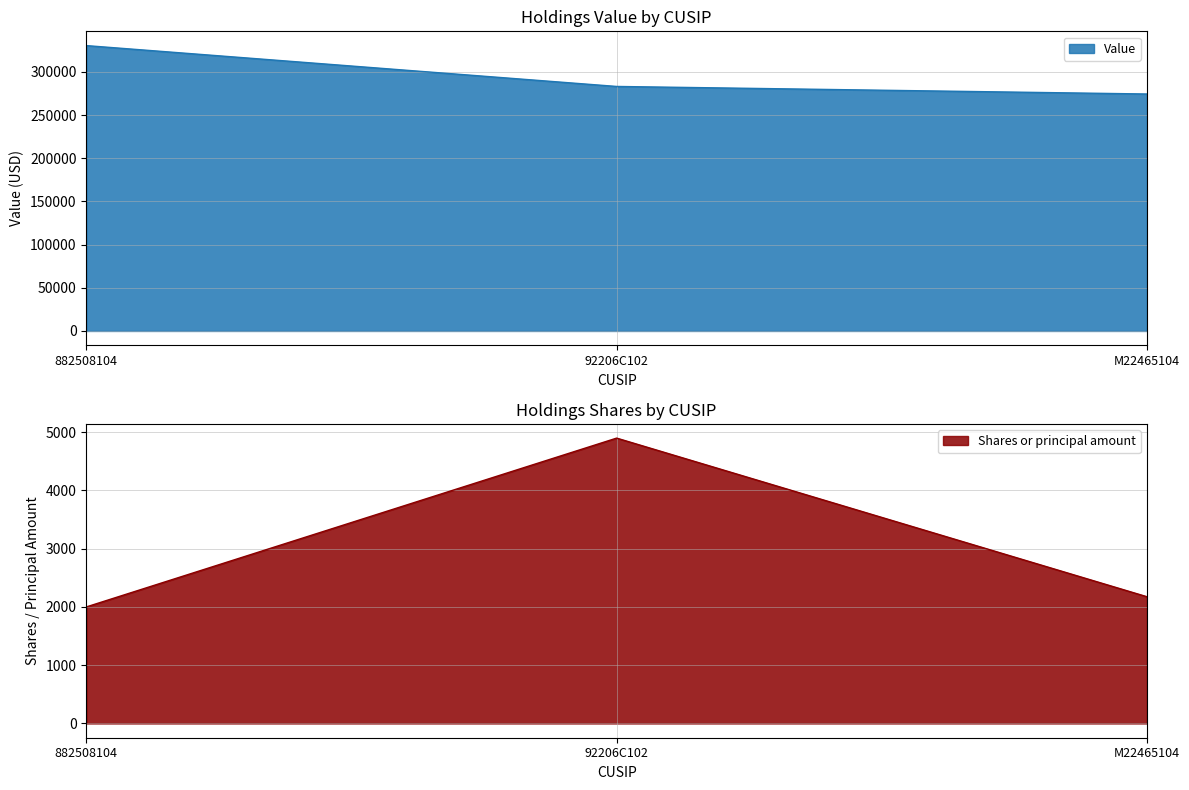

True or false: Shares or principal amount has a value of 2000 at 882508104.

True